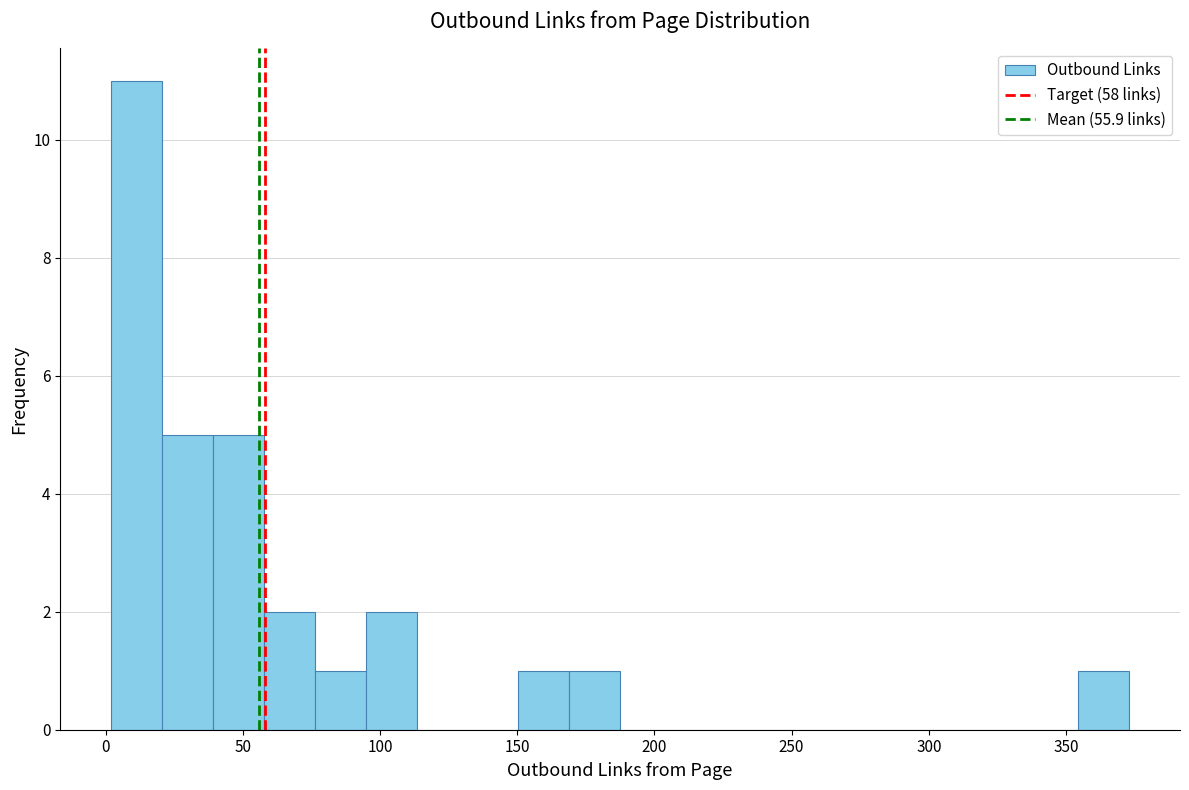

Around what value on the x-axis is the tallest bar? Give the approximate position of its centre, as read against the axis.

10